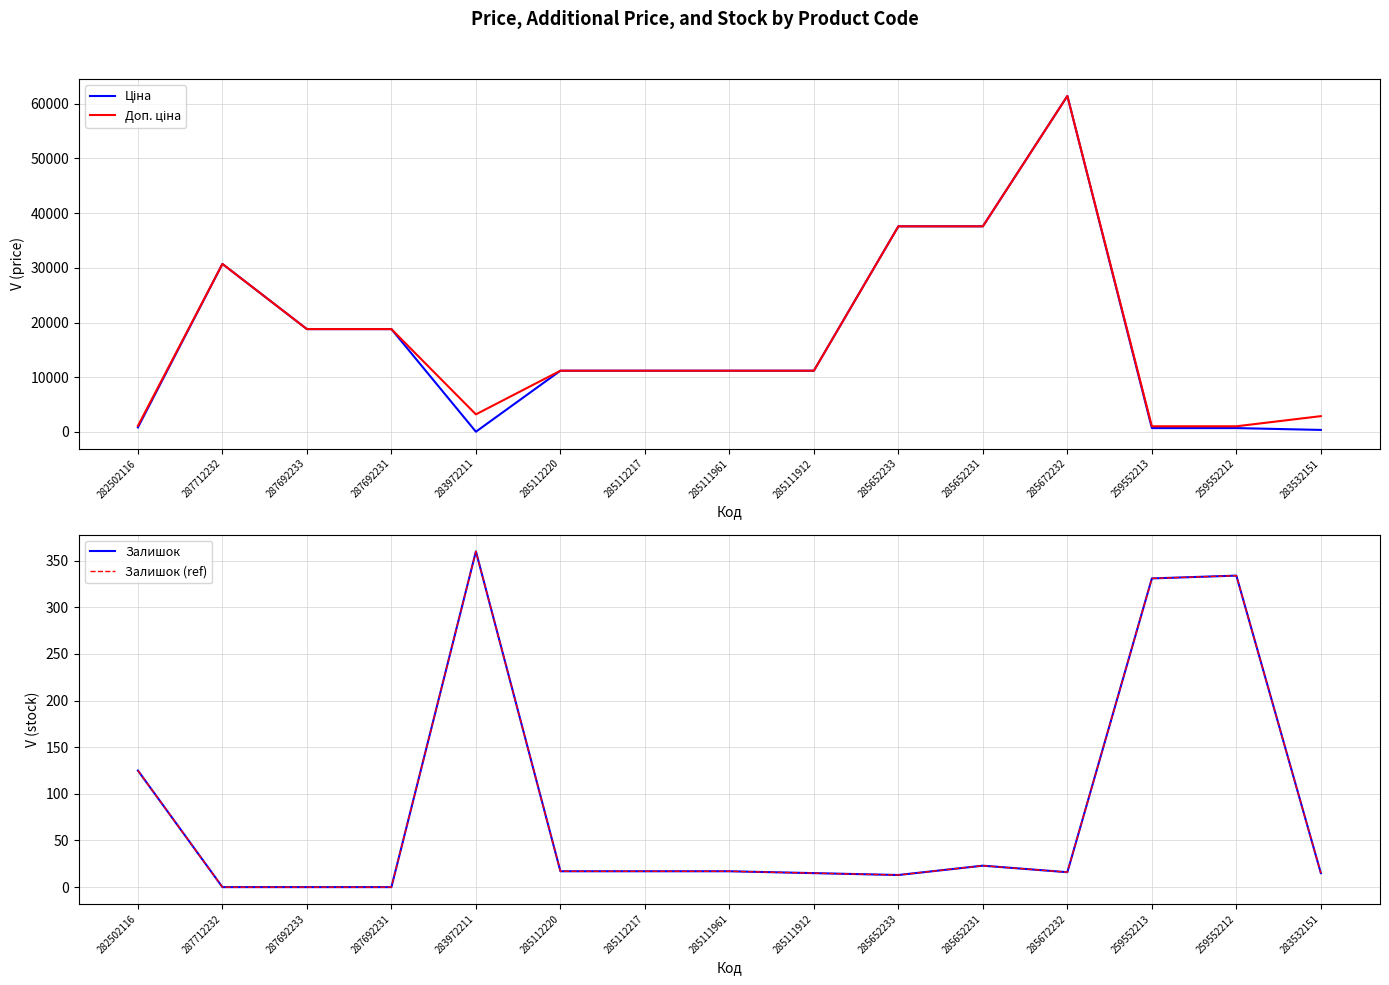

At which category does Ціна reach its first local valley?

283972211